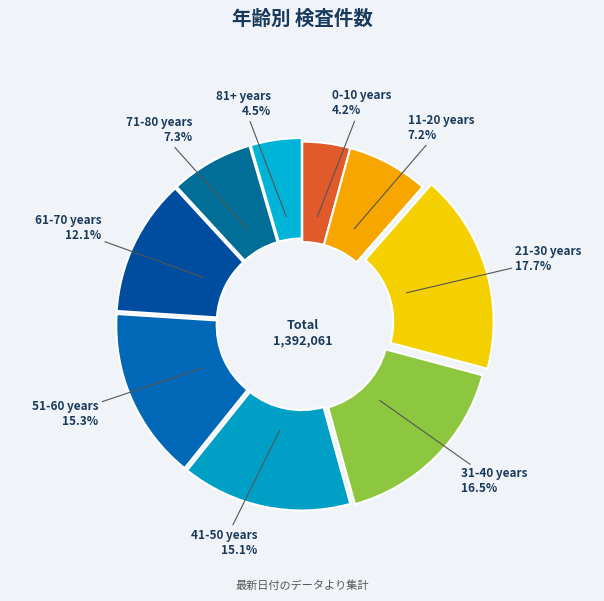

What percentage is the 41-50 years slice, to the nearest percent?

15%